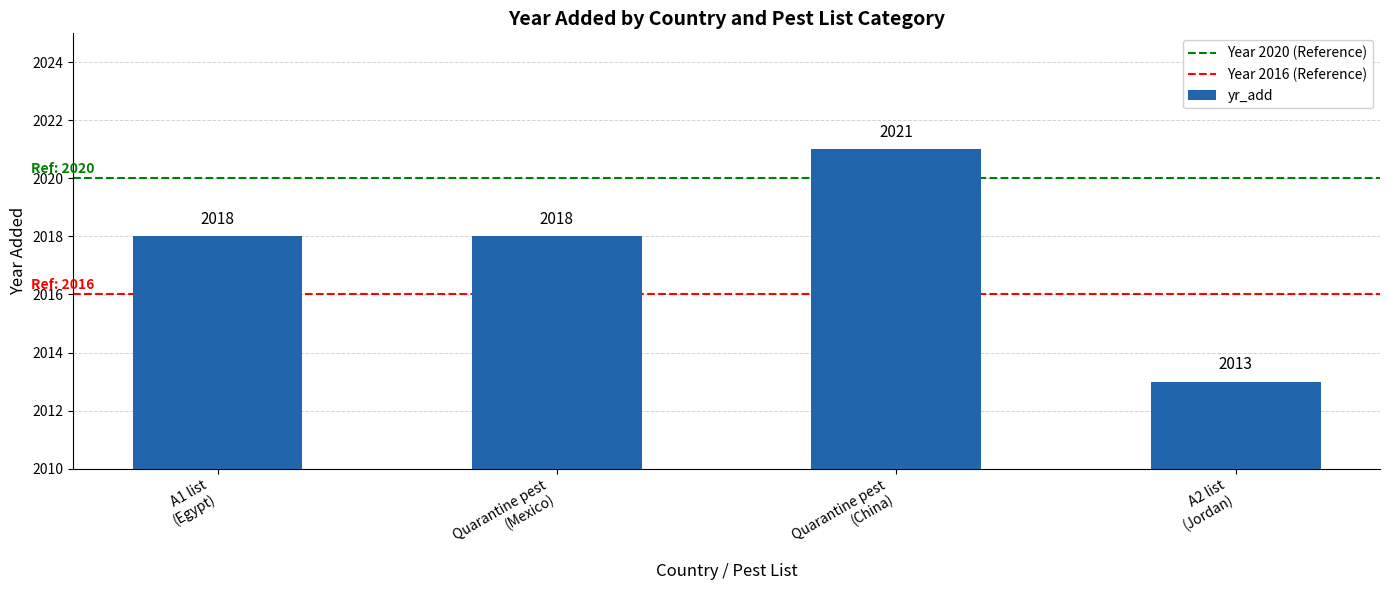

Reading left to right, list all the values displayed in this chart.

2018	2018	2021	2013